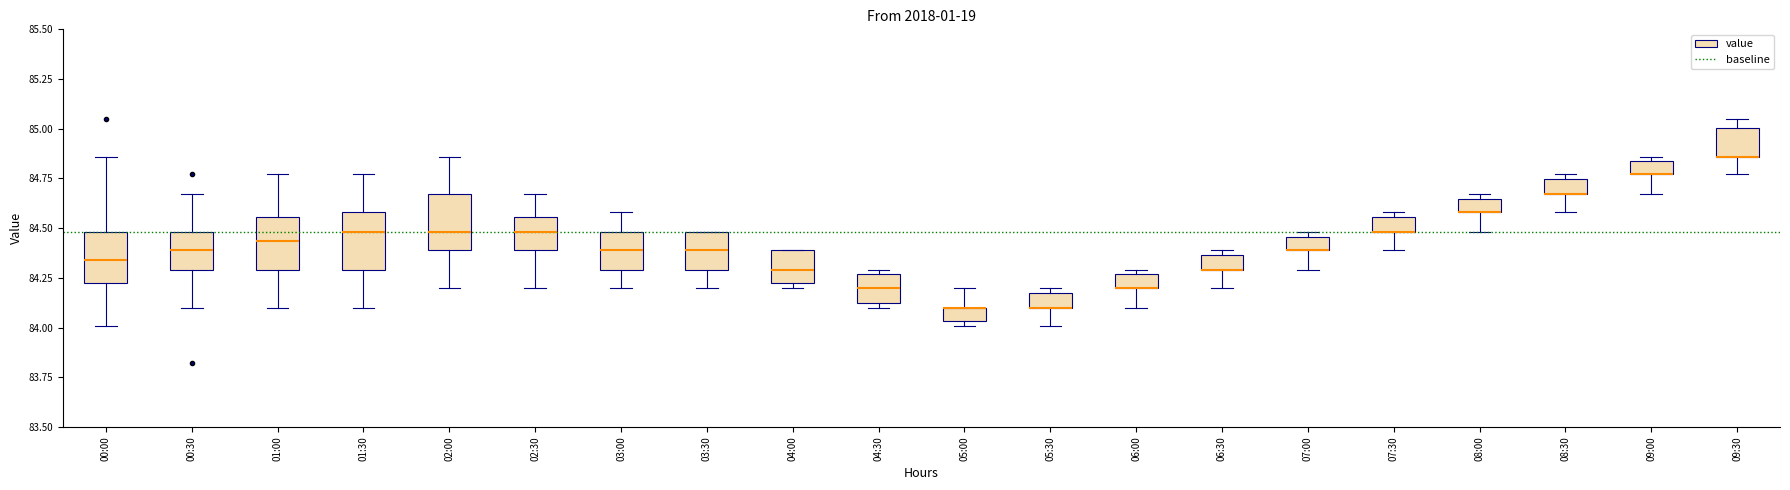

Where is the lower edge of the box for 06:00 on the y-axis? The values are not printed on the chart, so give them approximately, as read against the axis.

84.20